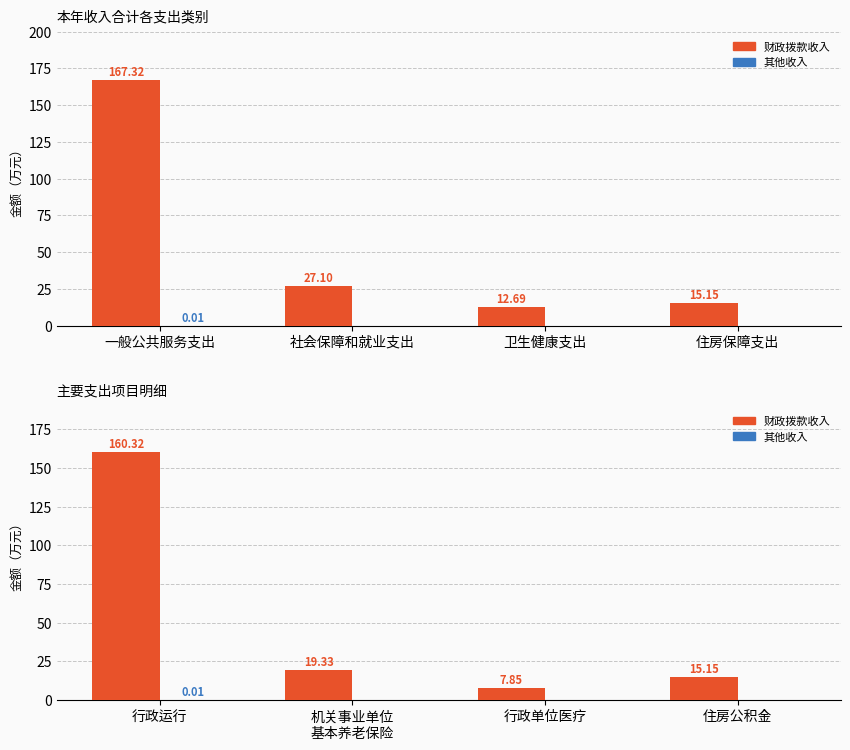

Count the number of data series in this chart.

2